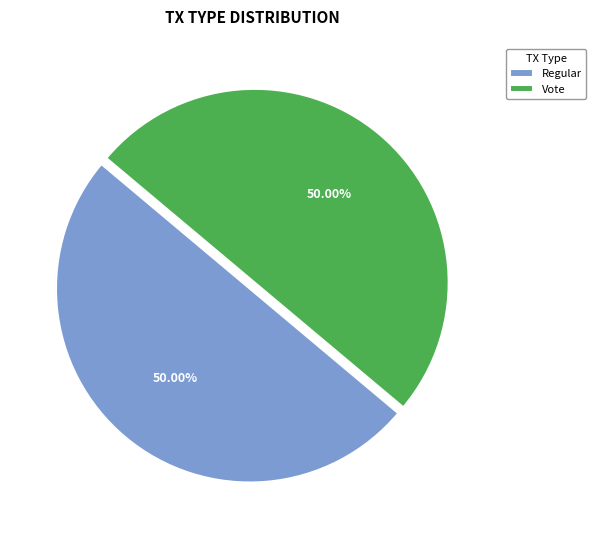

What is the ratio of the value at Vote to the value at Regular?

1.0